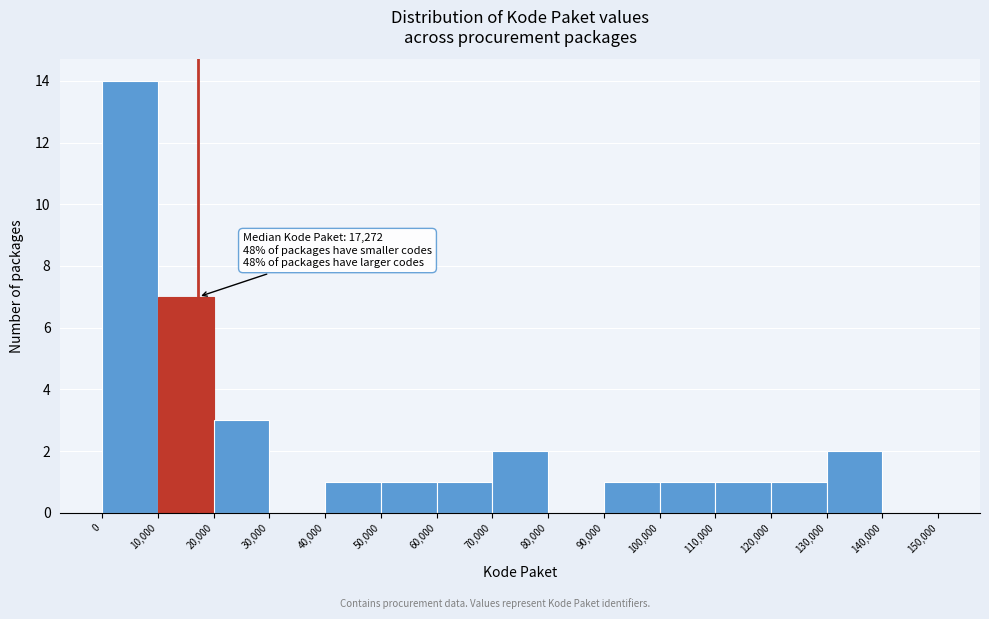

Over which range of the x-axis is the bar tallest?

0 to 10,000